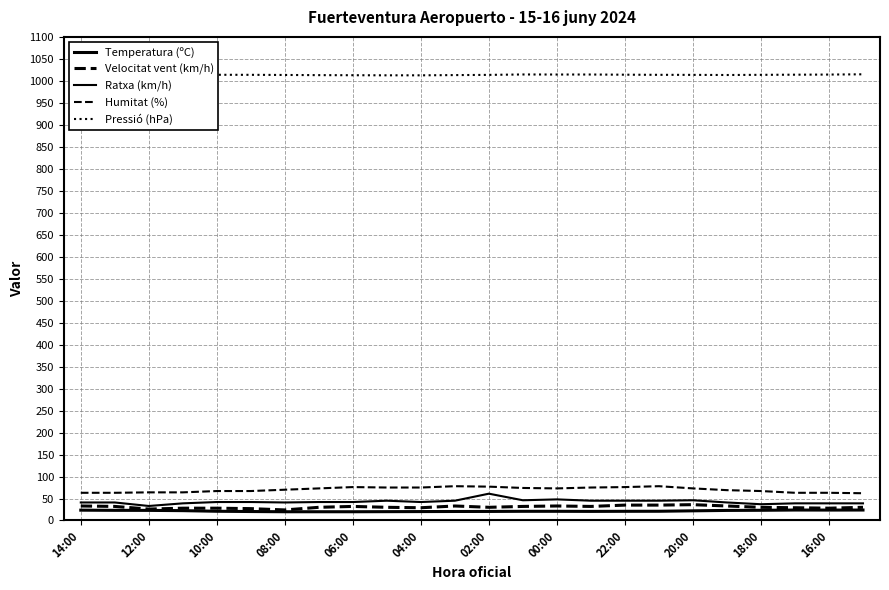

Does the chart display data point markers on the line(s)?

No